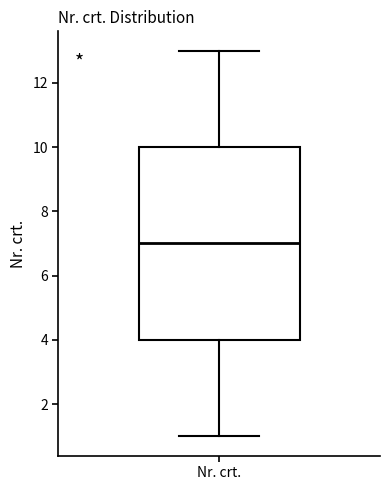

Read this box plot against the y-axis: the position of the median line, the range covered by the box, and the ends of both whiskers. The values are not printed on the chart, so give them approximately, as read against the axis.

median 7, box 4 to 10, whiskers 1 to 13